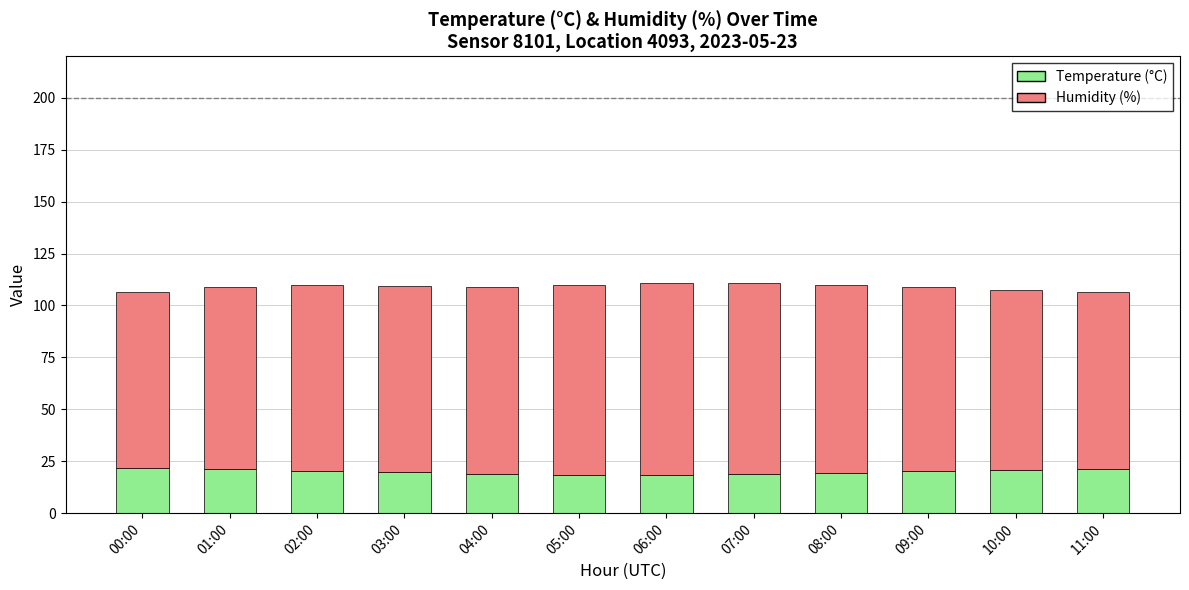

What is the total value across all series at 01:00?

109.0